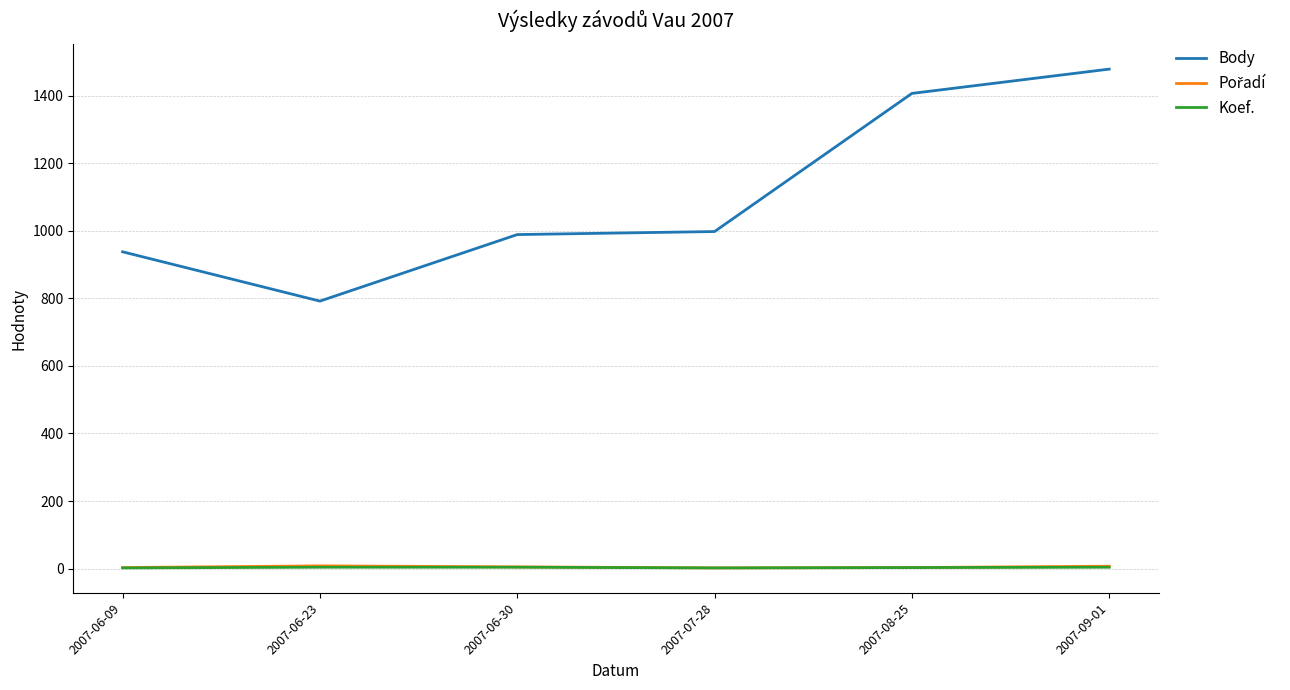

True or false: Koef. and Body cross at least once.

False